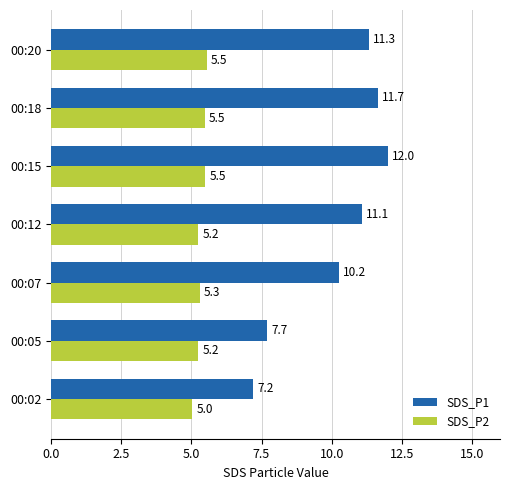

What is the smallest value displayed?

5.0